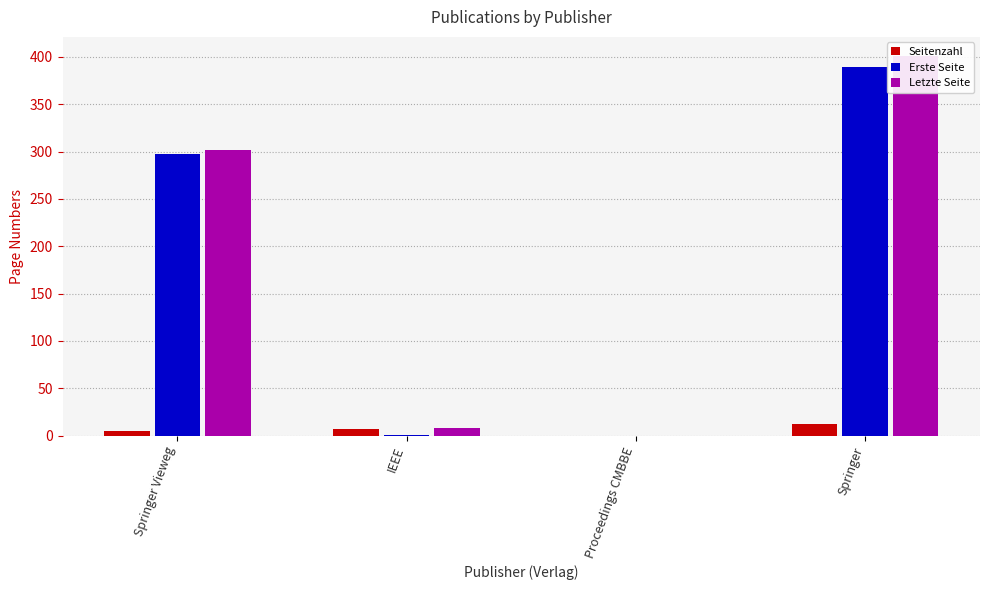

What is the average value of the Seitenzahl series?

6